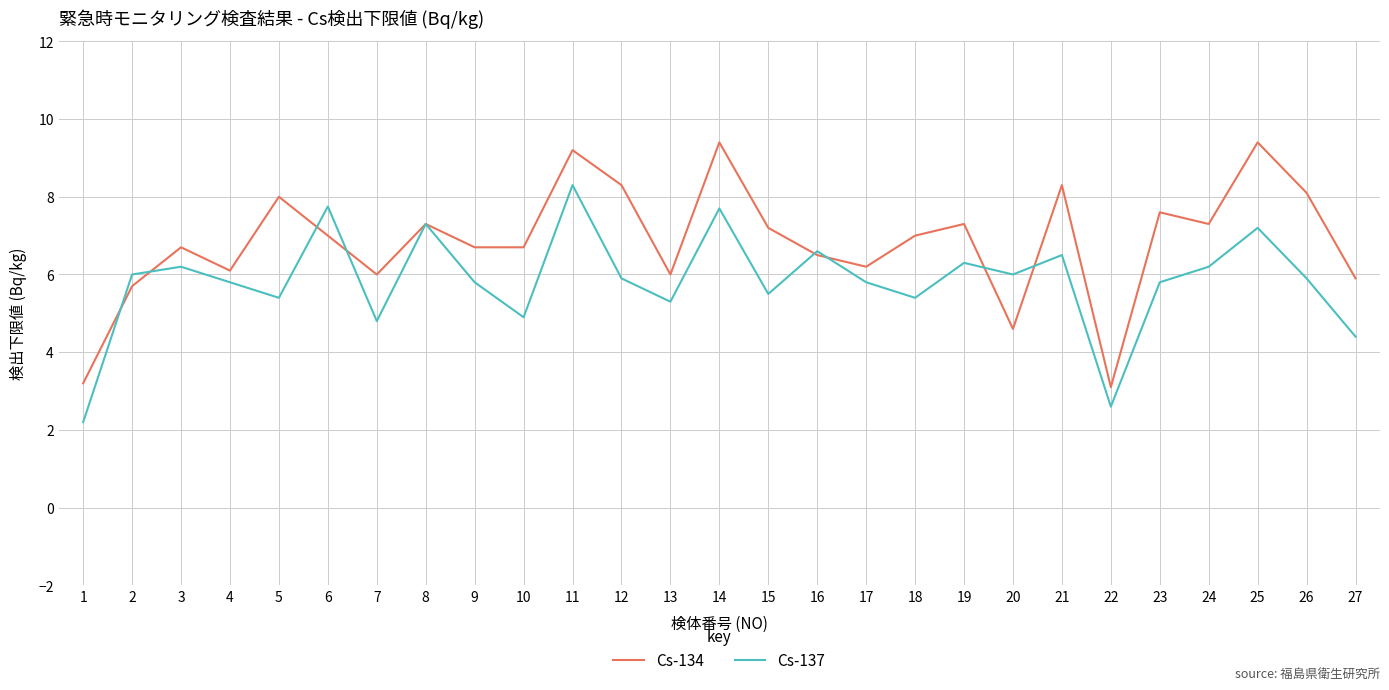

What is the total value across all series at 14?

17.1